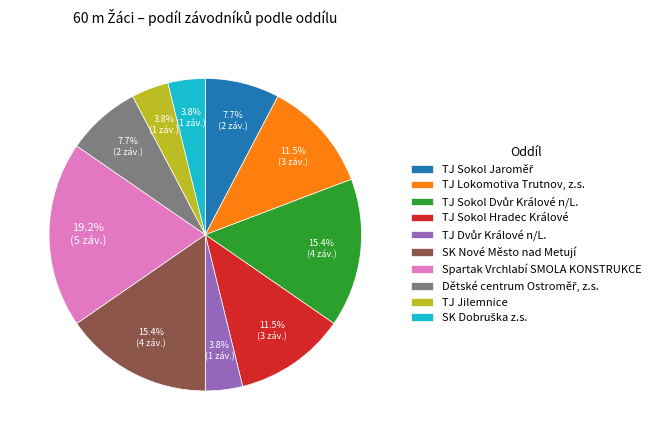

What percentage is the Spartak Vrchlabí SMOLA KONSTRUKCE slice, to the nearest percent?

19%